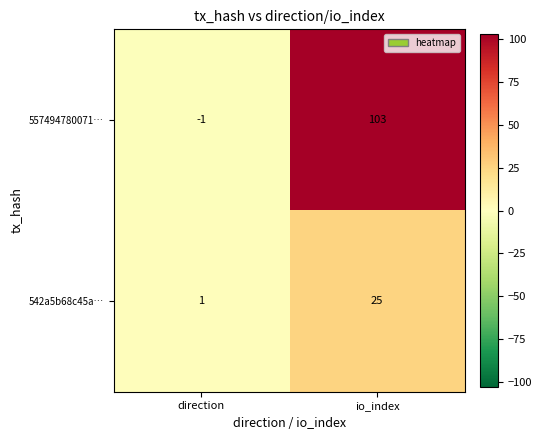

The 557494780071… series shows -1 at direction. True or false?

True